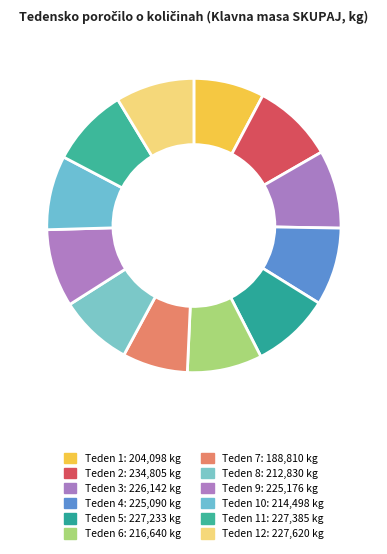

Rank the categories by value from highest to lowest.

Teden 2, Teden 12, Teden 11, Teden 5, Teden 3, Teden 9, Teden 4, Teden 6, Teden 10, Teden 8, Teden 1, Teden 7